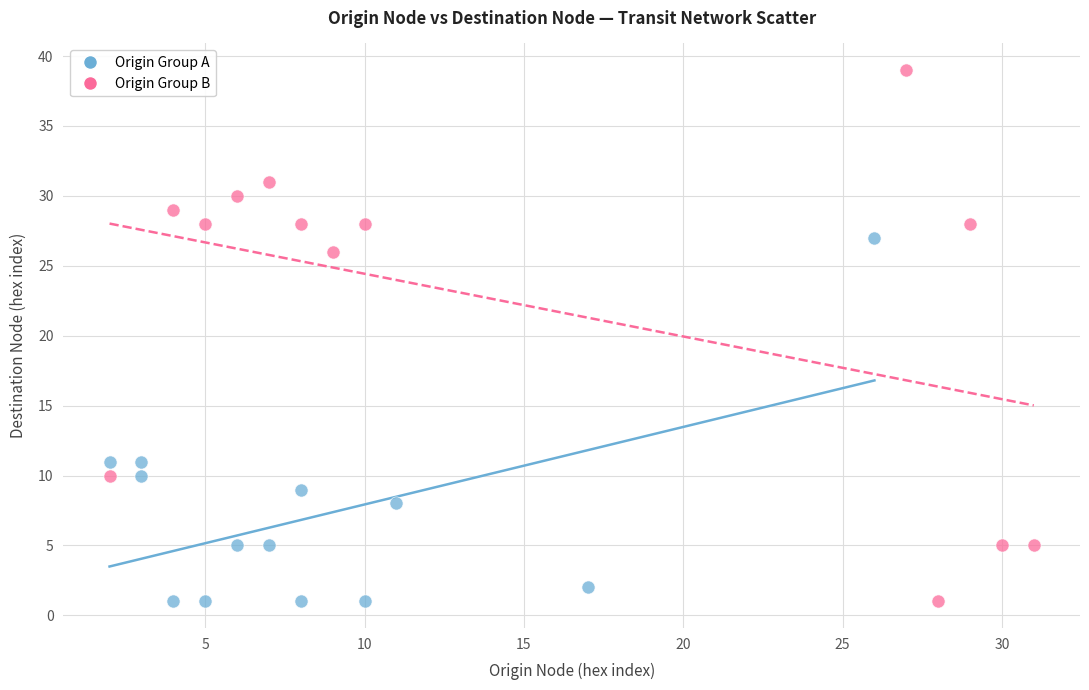

What are all the series names shown in the legend?

Origin Group A, Origin Group B